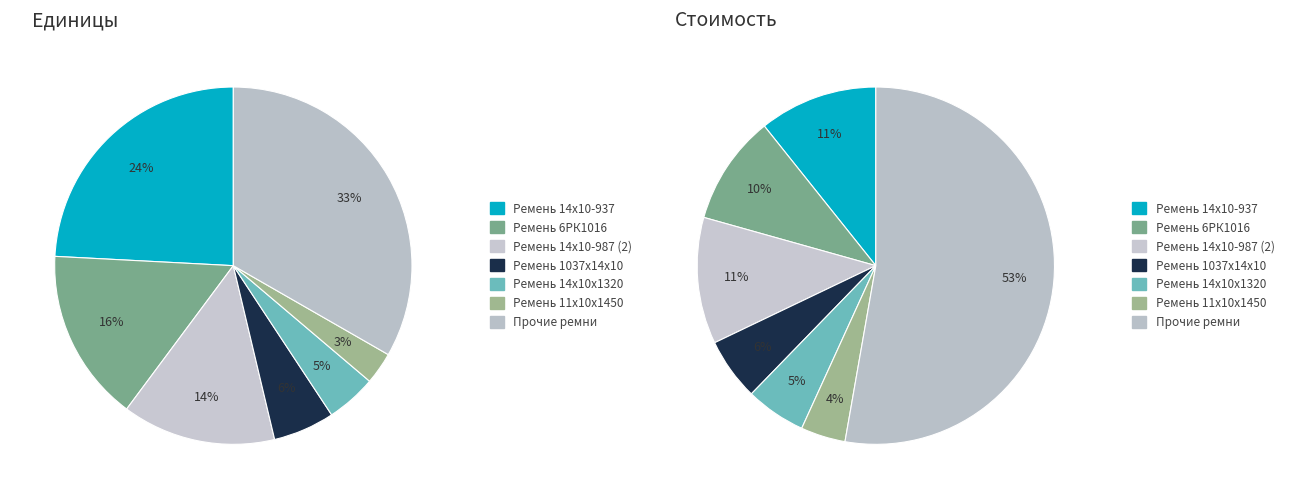

True or false: Ремень 1450-В(Б) accounts for 7% of the total.

False